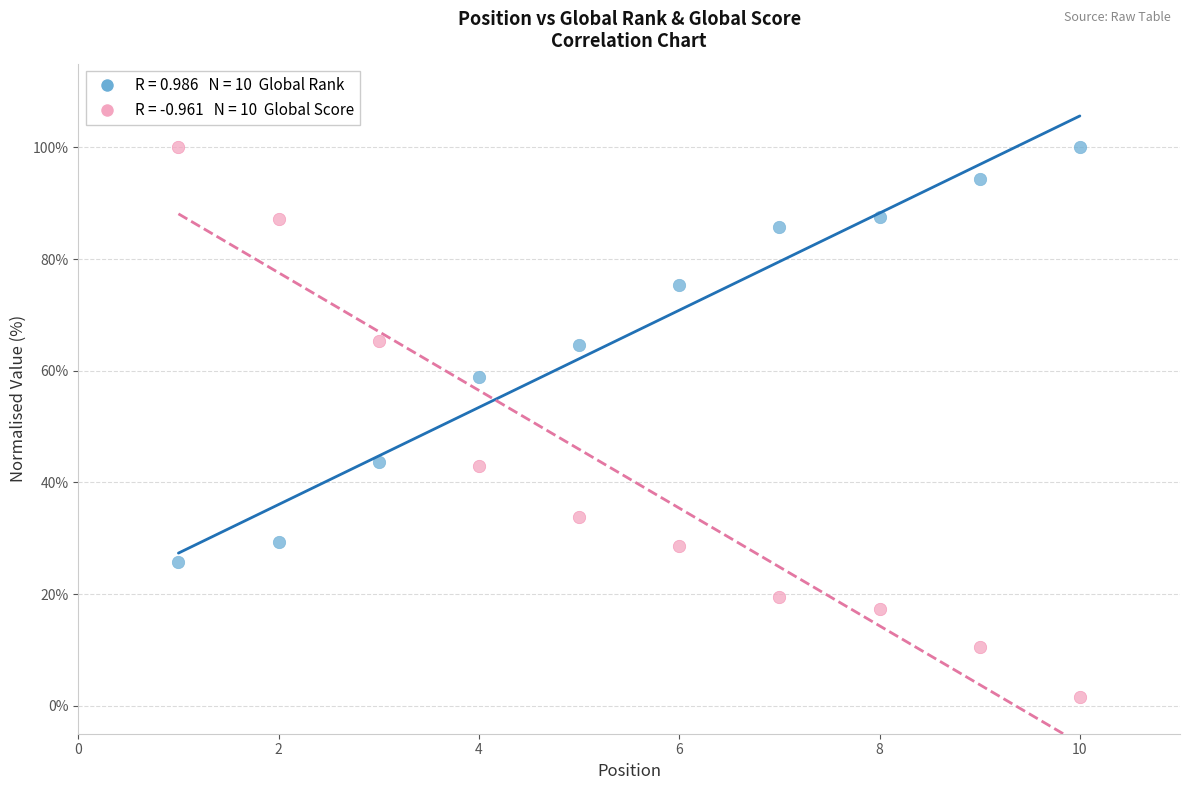

Across all data points, what is the range of Y values (max minus min)?

98.5